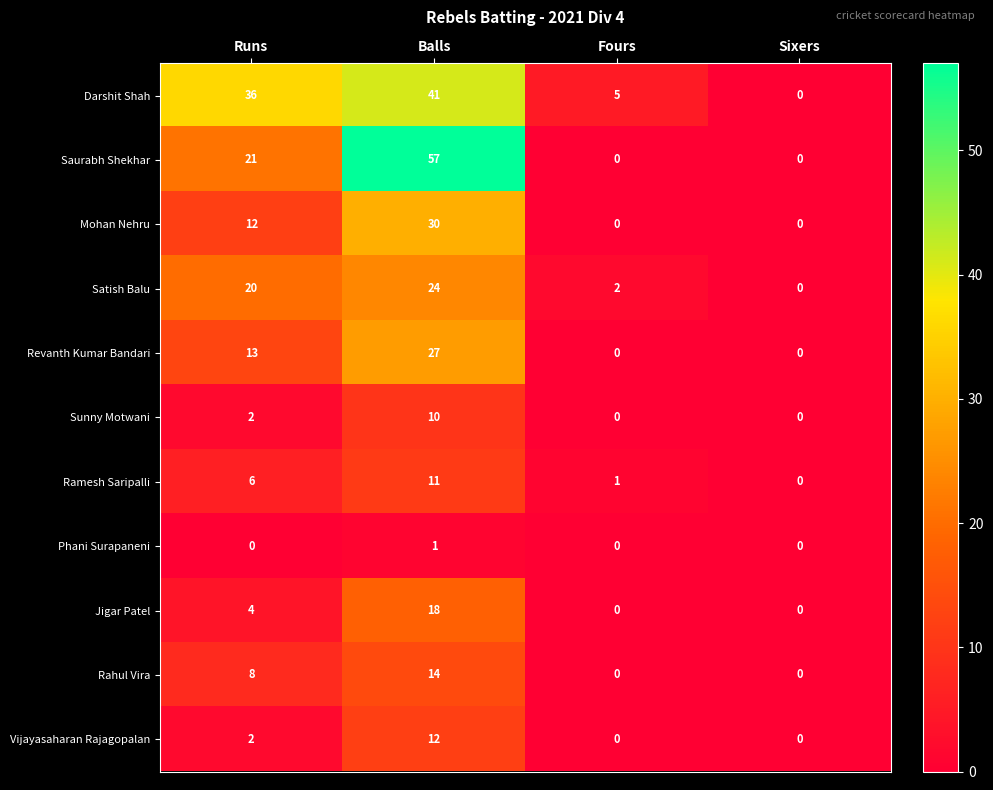

Which series has the largest total across all categories?

Darshit Shah